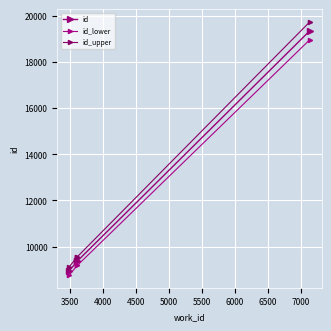

Rank the series by their average value, from lowest to highest.

id_lower, id, id_upper